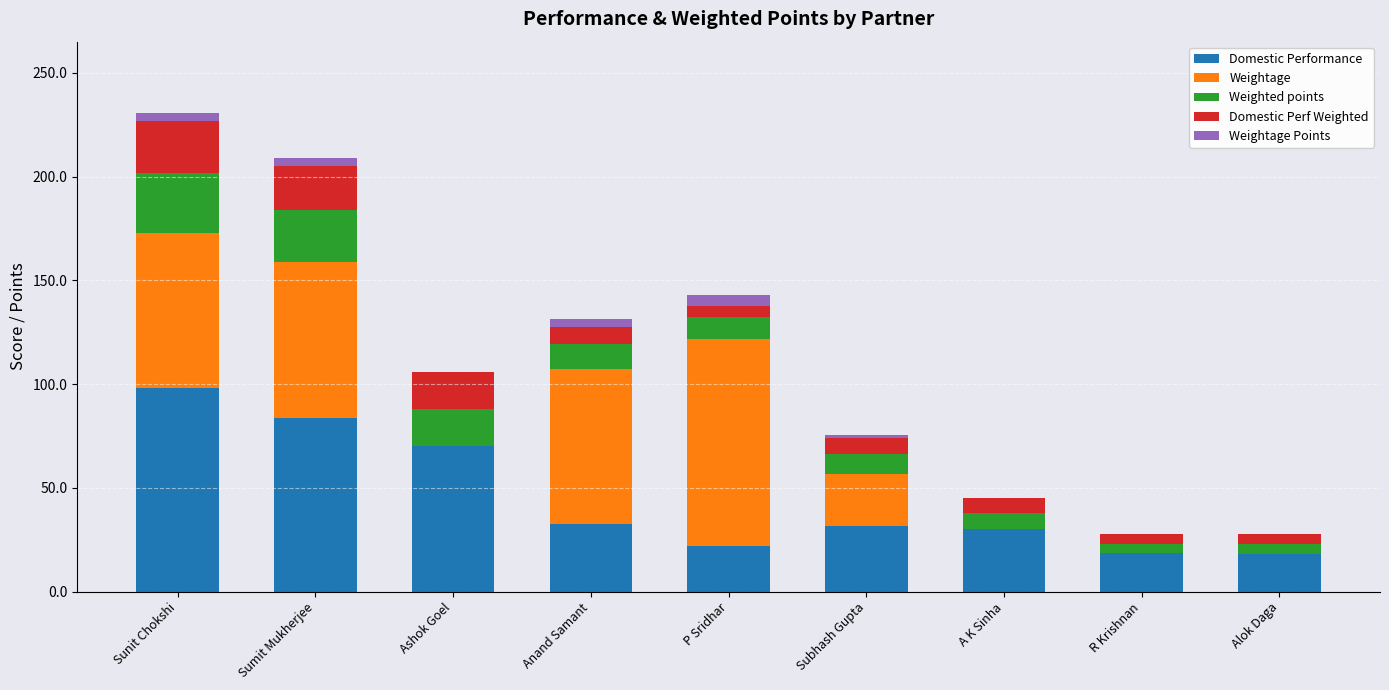

At which category is the sum across all series the highest?

Sunit Chokshi